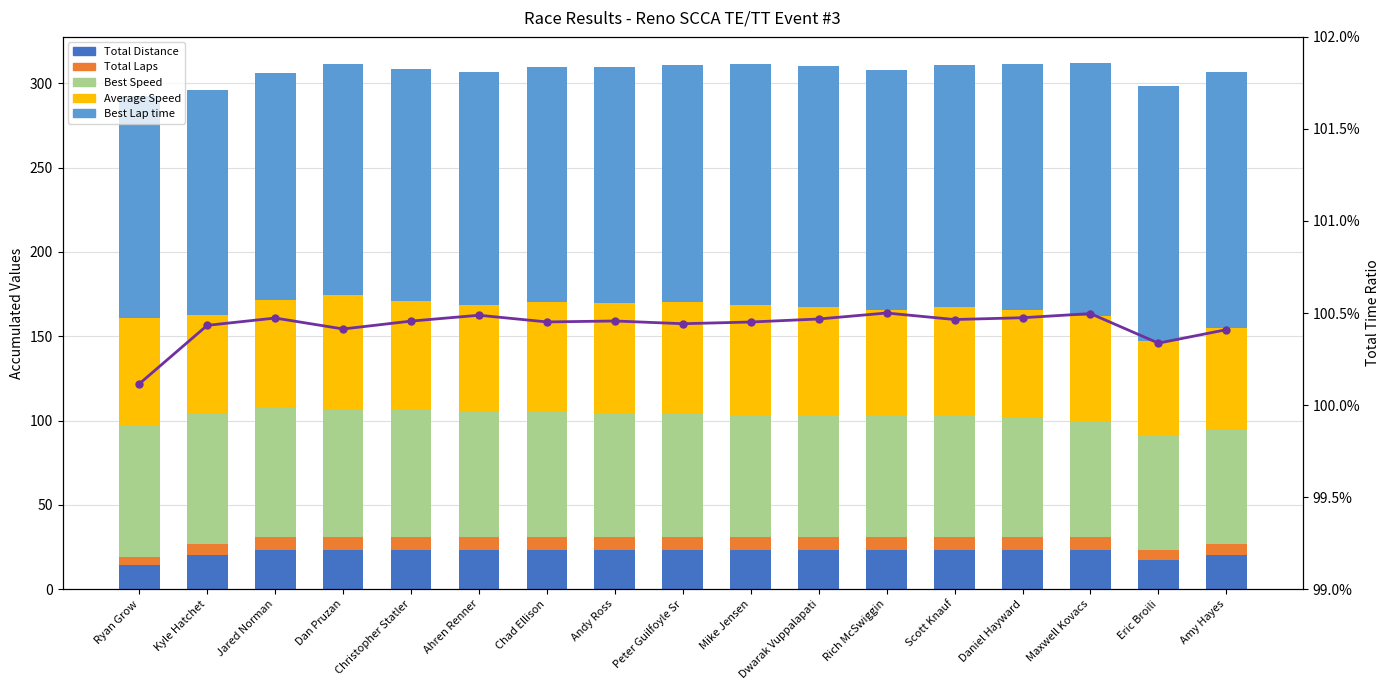

Reading right to left, extract all data points from this chart.

Total Distance: Amy Hayes=20.1	Eric Broili=17.2	Maxwell Kovacs=22.9	Daniel Hayward=22.9	Scott Knauf=22.9	Rich McSwiggin=22.9	Dwarak Vuppalapati=22.9	Mike Jensen=22.9	Peter Guilfoyle Sr=22.9	Andy Ross=22.9	Chad Ellison=22.9	Ahren Renner=22.9	Christopher Statler=22.9	Dan Pruzan=22.9	Jared Norman=22.9	Kyle Hatchet=20.1	Ryan Grow=14.3
Total Laps: Amy Hayes=7.0	Eric Broili=6.0	Maxwell Kovacs=8.0	Daniel Hayward=8.0	Scott Knauf=8.0	Rich McSwiggin=8.0	Dwarak Vuppalapati=8.0	Mike Jensen=8.0	Peter Guilfoyle Sr=8.0	Andy Ross=8.0	Chad Ellison=8.0	Ahren Renner=8.0	Christopher Statler=8.0	Dan Pruzan=8.0	Jared Norman=8.0	Kyle Hatchet=7.0	Ryan Grow=5.0
Best Speed: Amy Hayes=67.8	Eric Broili=68.2	Maxwell Kovacs=68.9	Daniel Hayward=70.7	Scott Knauf=72.0	Rich McSwiggin=72.2	Dwarak Vuppalapati=72.3	Mike Jensen=72.4	Peter Guilfoyle Sr=73.5	Andy Ross=73.8	Chad Ellison=74.2	Ahren Renner=74.7	Christopher Statler=75.0	Dan Pruzan=75.3	Jared Norman=76.9	Kyle Hatchet=77.5	Ryan Grow=78.1
Average Speed: Amy Hayes=59.8	Eric Broili=55.7	Maxwell Kovacs=62.4	Daniel Hayward=63.8	Scott Knauf=64.4	Rich McSwiggin=62.2	Dwarak Vuppalapati=64.2	Mike Jensen=65.3	Peter Guilfoyle Sr=66.0	Andy Ross=65.0	Chad Ellison=65.3	Ahren Renner=62.9	Christopher Statler=65.0	Dan Pruzan=68.1	Jared Norman=63.9	Kyle Hatchet=58.3	Ryan Grow=63.1
Best Lap time: Amy Hayes=152.2	Eric Broili=151.4	Maxwell Kovacs=149.8	Daniel Hayward=146.0	Scott Knauf=143.4	Rich McSwiggin=142.9	Dwarak Vuppalapati=142.7	Mike Jensen=142.6	Peter Guilfoyle Sr=140.4	Andy Ross=139.7	Chad Ellison=139.1	Ahren Renner=138.2	Christopher Statler=137.5	Dan Pruzan=137.0	Jared Norman=134.1	Kyle Hatchet=133.2	Ryan Grow=132.2
Total Time ratio: Amy Hayes=1.0	Eric Broili=1.0	Maxwell Kovacs=1.0	Daniel Hayward=1.0	Scott Knauf=1.0	Rich McSwiggin=1.0	Dwarak Vuppalapati=1.0	Mike Jensen=1.0	Peter Guilfoyle Sr=1.0	Andy Ross=1.0	Chad Ellison=1.0	Ahren Renner=1.0	Christopher Statler=1.0	Dan Pruzan=1.0	Jared Norman=1.0	Kyle Hatchet=1.0	Ryan Grow=1.0